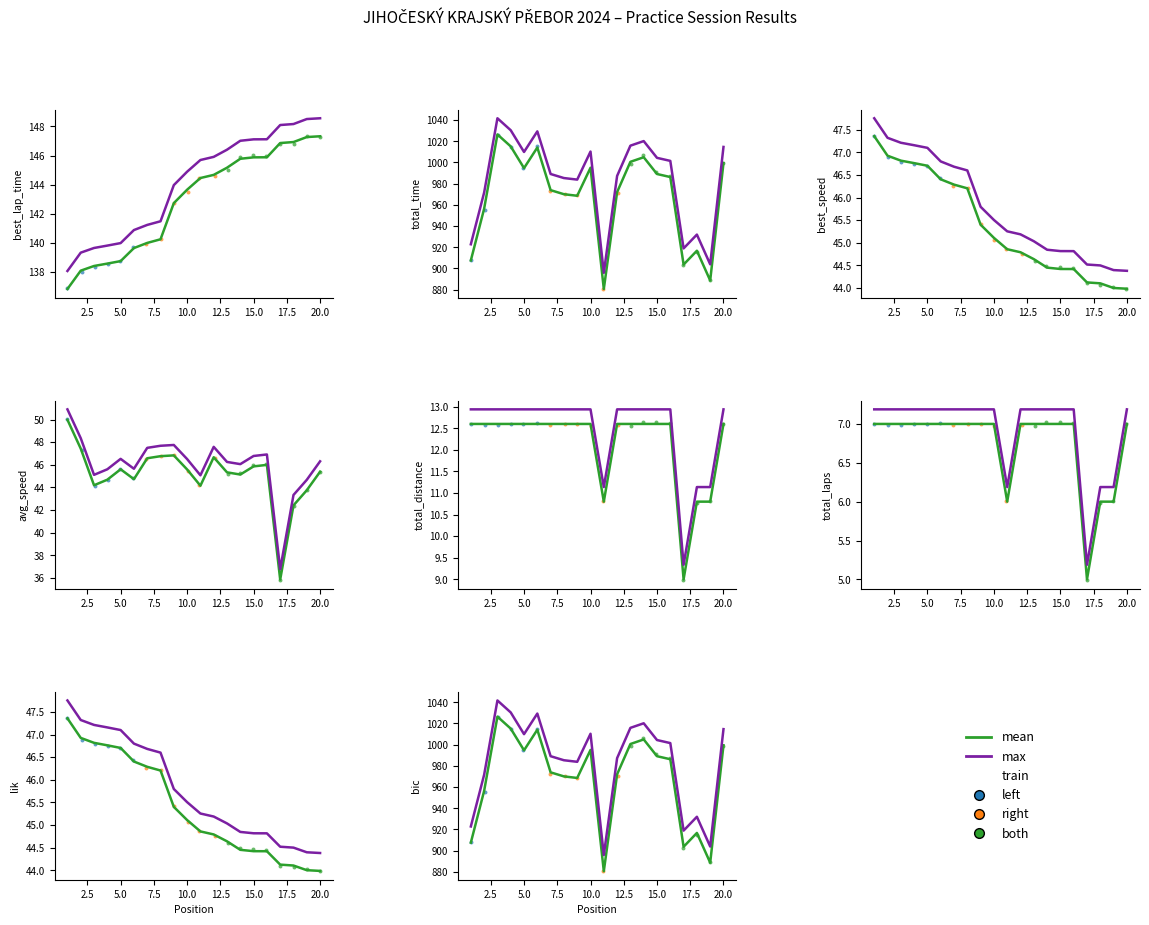

What are all the series names shown in the legend?

mean, max, left, right, both